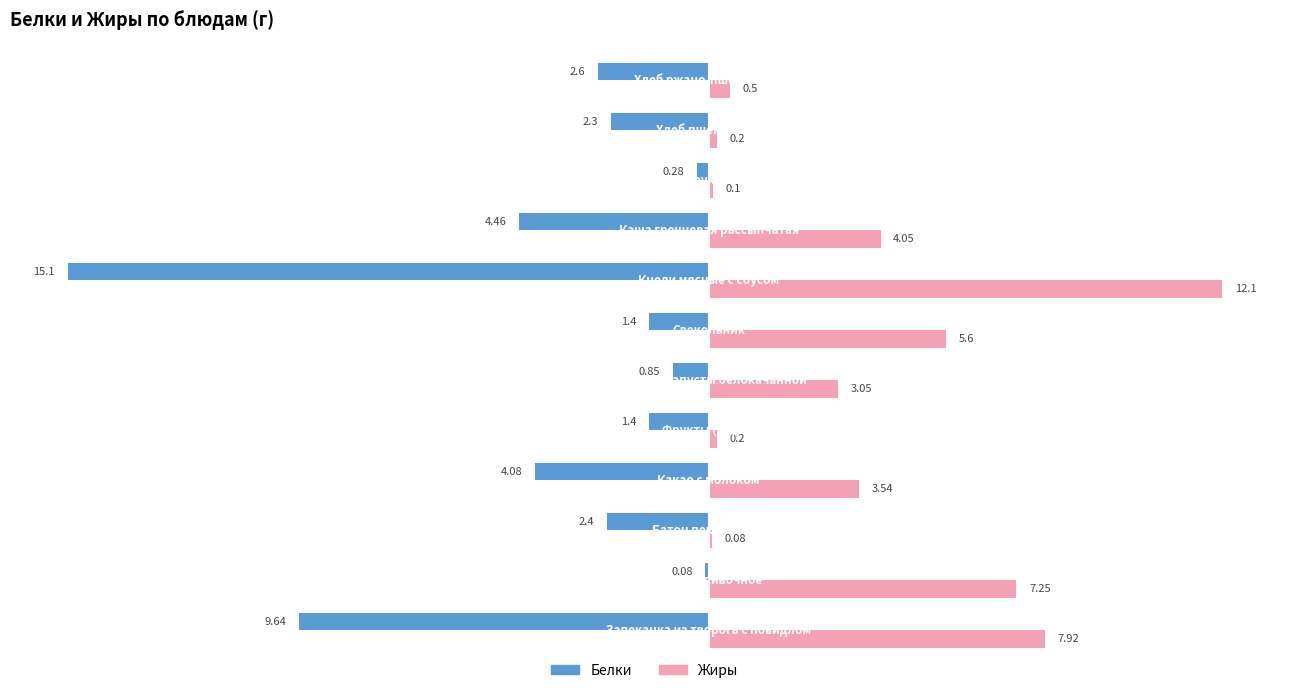

Which series has the largest total across all categories?

Жиры